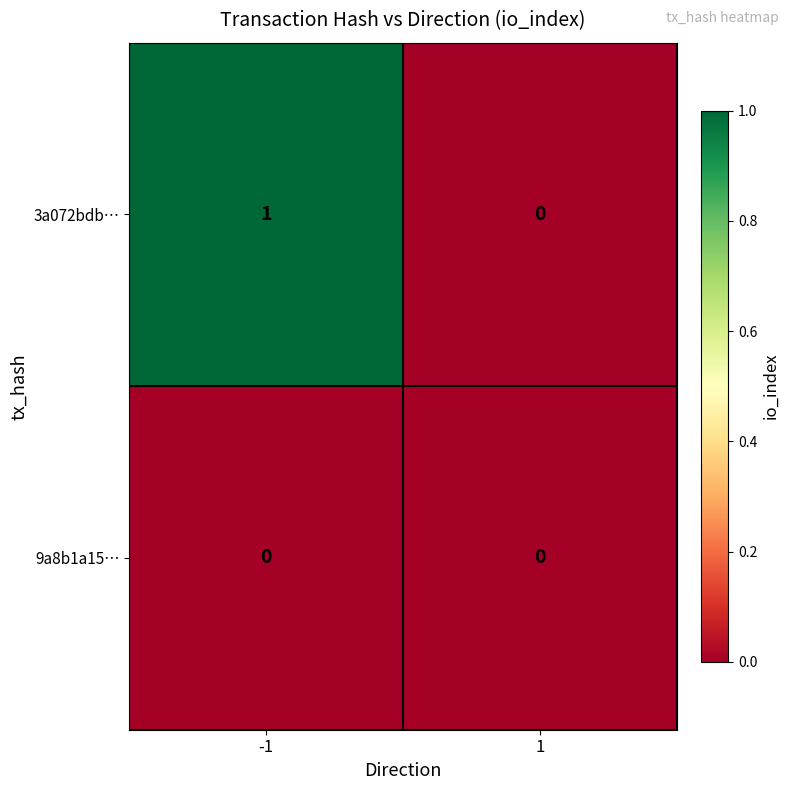

Which series has the largest total across all categories?

3a072bdb…